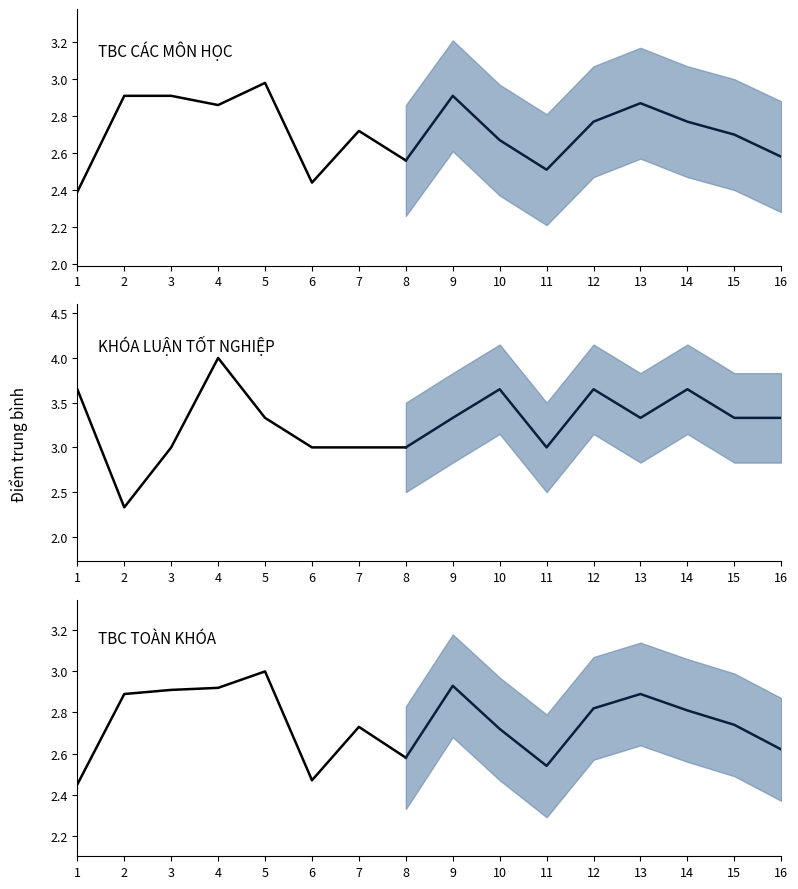

At how many categories does at least one series exceed 3?

10